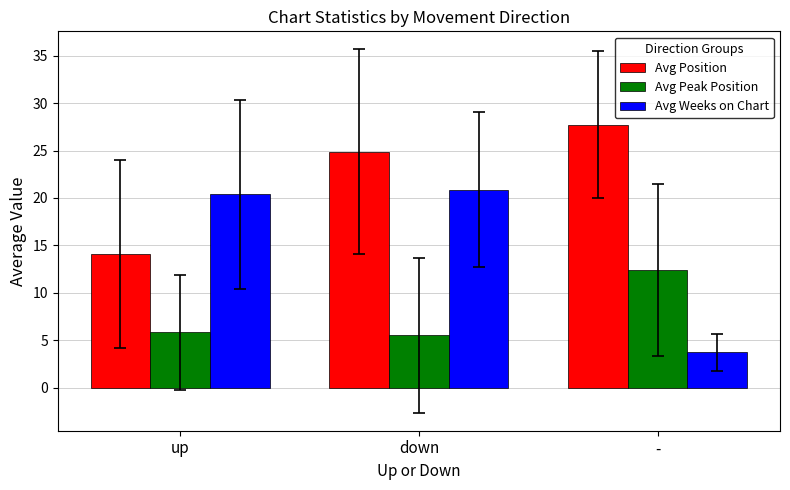

What is the difference between the maximum and minimum values in the Avg Peak Position series?

6.9